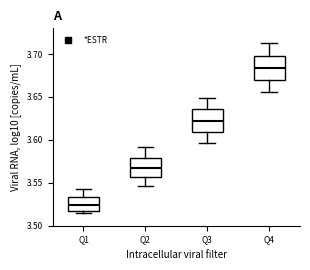

Reading left to right, read every box against the y-axis: the position of its median line, the range the box covers, and the ends of its whiskers. The values are not printed on the chart, so give them approximately, as read against the axis.

Q1: median 3.525, box 3.515 to 3.535, whiskers 3.515 (just below the box's lower edge) to 3.540
Q2: median 3.570, box 3.555 to 3.580, whiskers 3.545 to 3.590
Q3: median 3.620, box 3.610 to 3.635, whiskers 3.595 to 3.650
Q4: median 3.685, box 3.670 to 3.700, whiskers 3.655 to 3.710